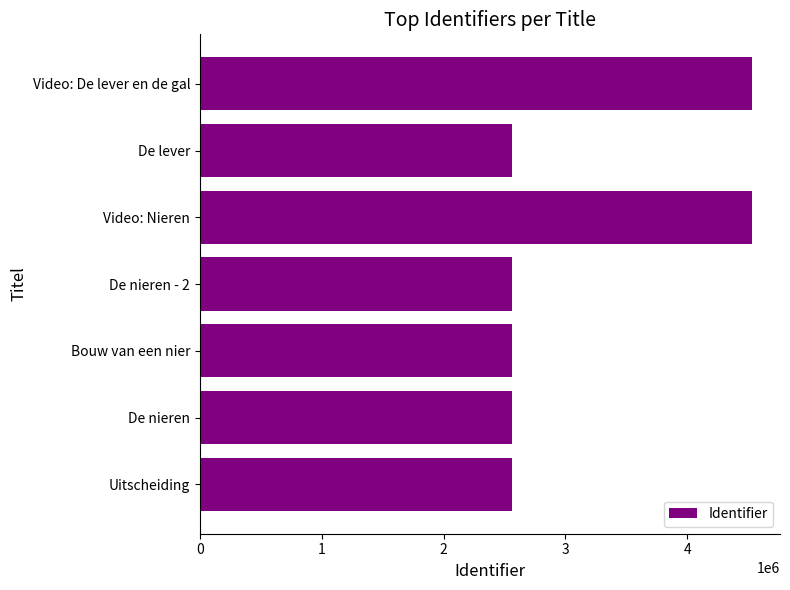

Approximately how many times larger is the value at De nieren compared to Bouw van een nier?

1.0